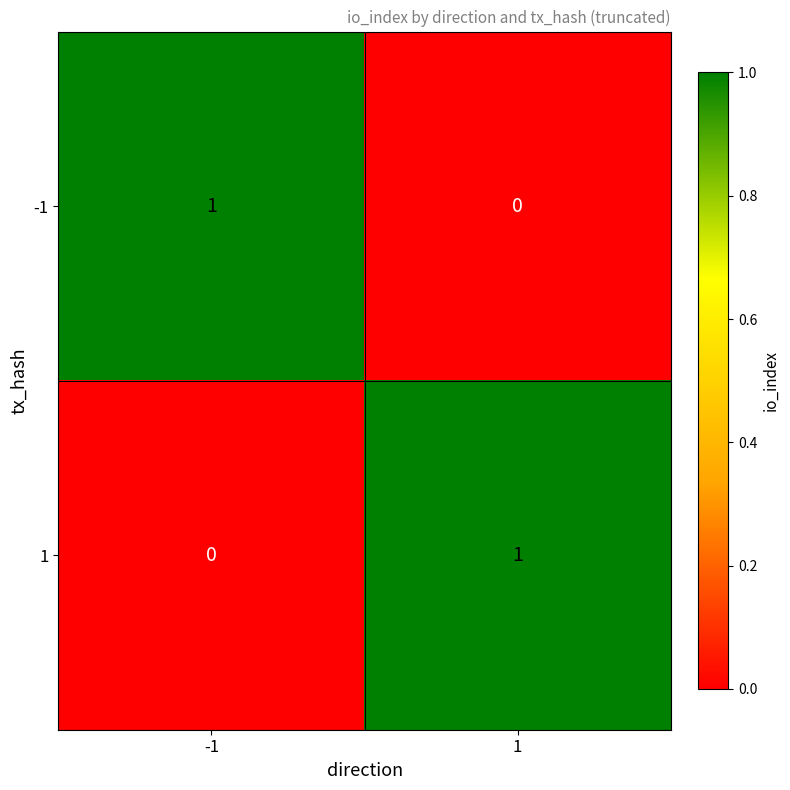

Reading left to right, what are all the values shown in this chart?

-1: 1	0
1: 0	1